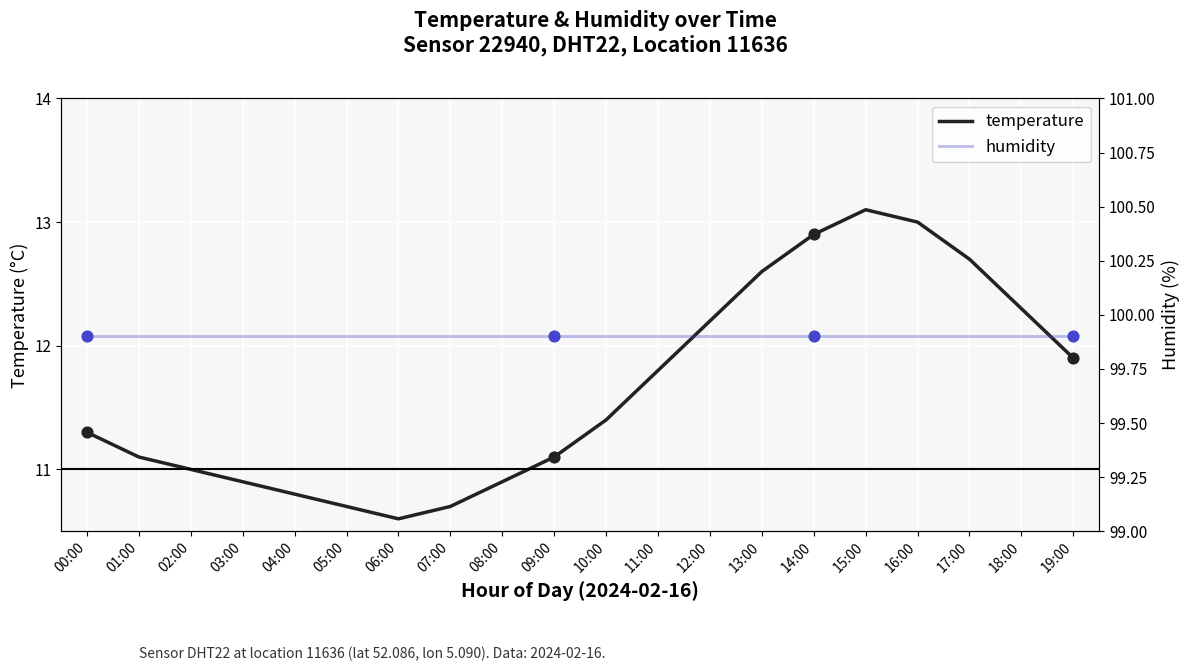

Which series has the widest spread of Y values?

temperature